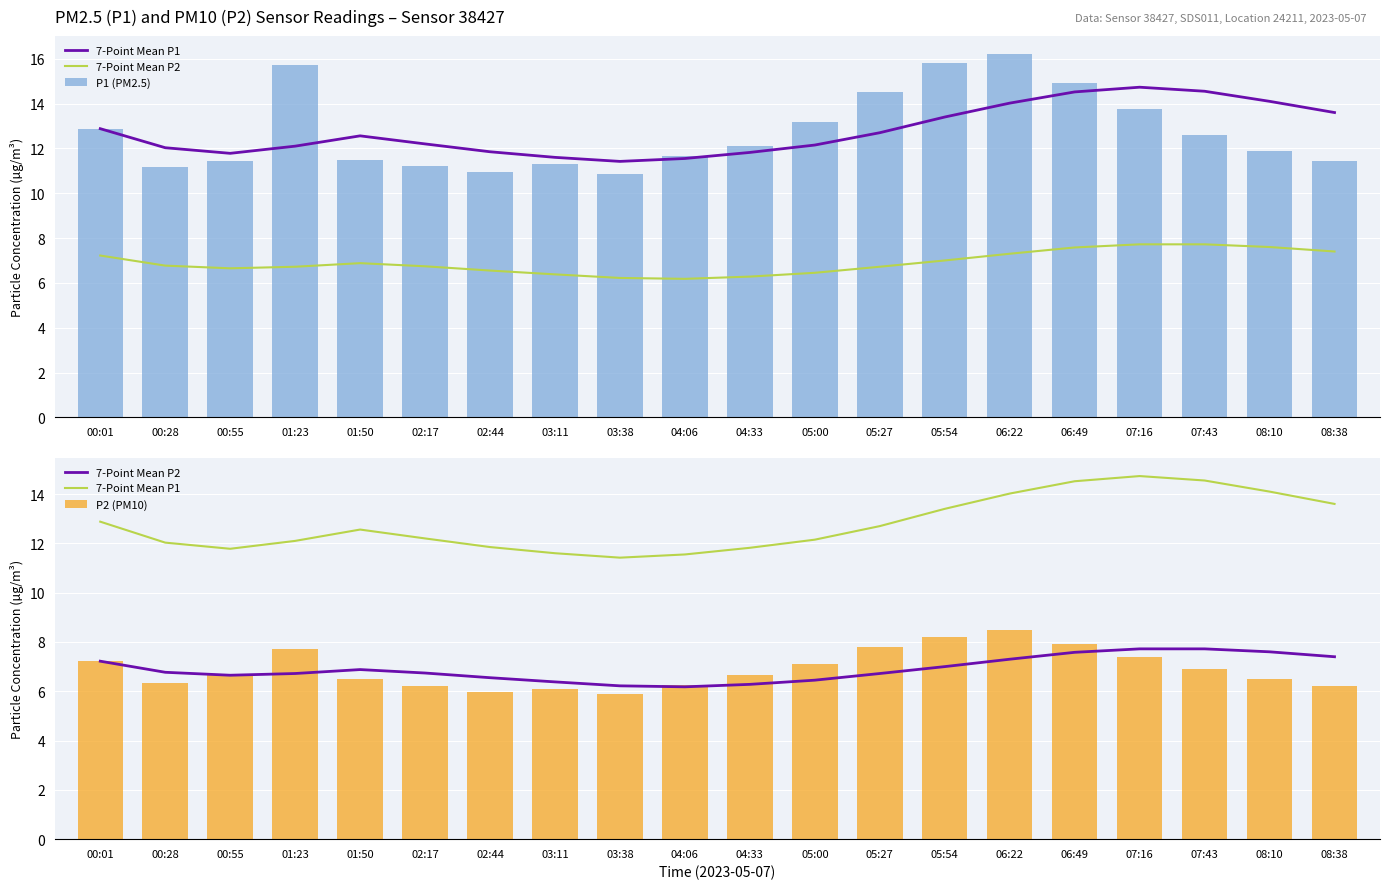

The value of 7-Point Mean P1 at 05:00 is 12.2. True or false?

True